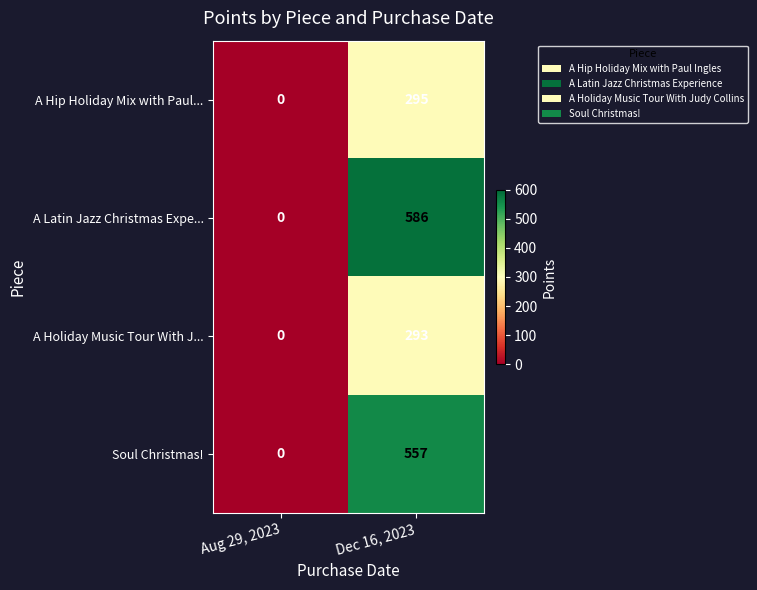

The A Latin Jazz Christmas Expe... series shows 341 at Aug 29, 2023. True or false?

False